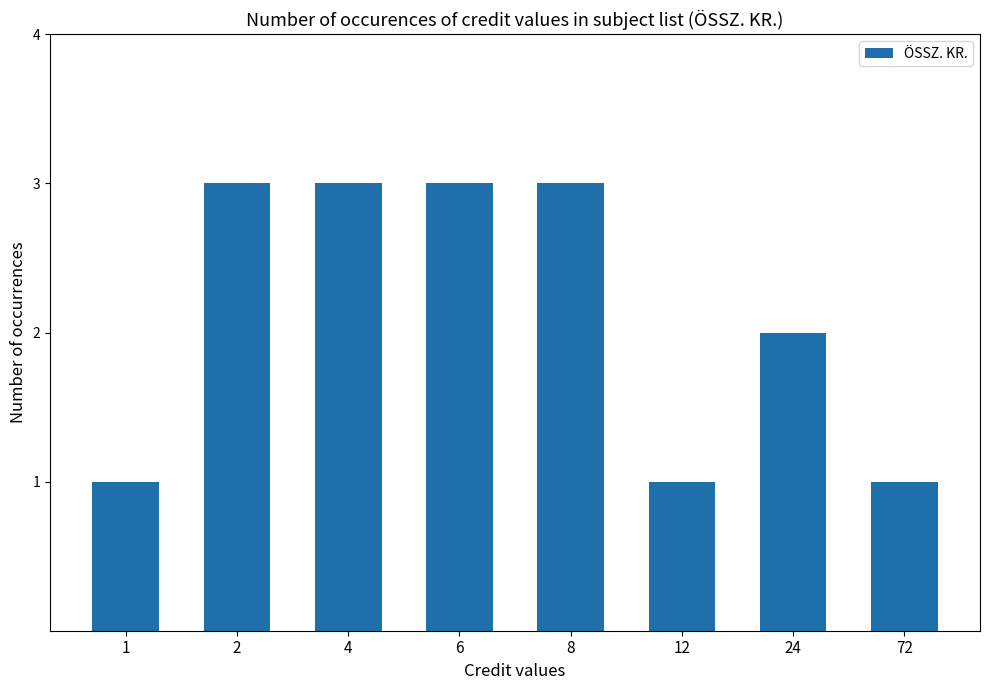

What is the value of the 6th bar from the left?

1